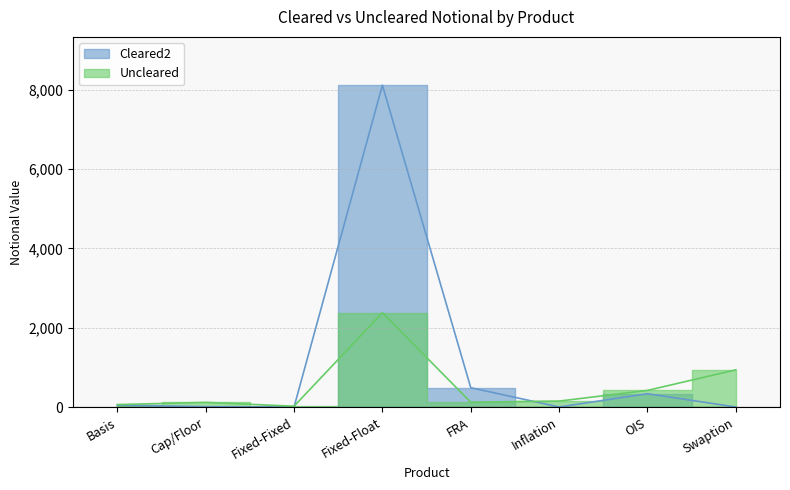

The Uncleared series shows 150 at Inflation. True or false?

True